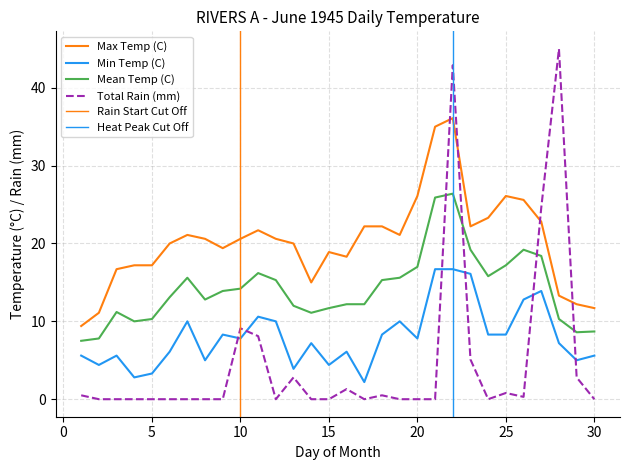

True or false: Max Temp (C) has more than 2 interior local peaks.

True